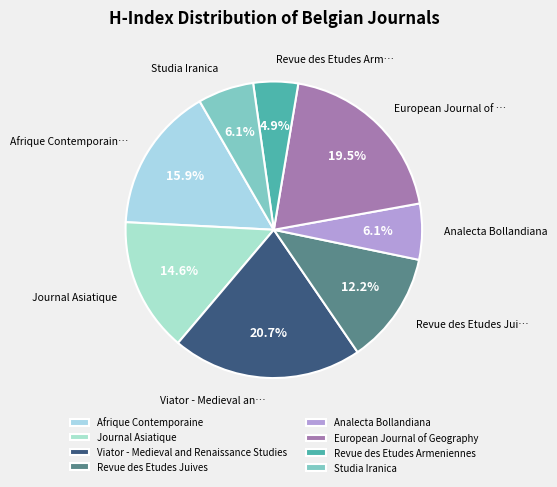

To the nearest percent, what percentage of the pie is Journal Asiatique?

15%